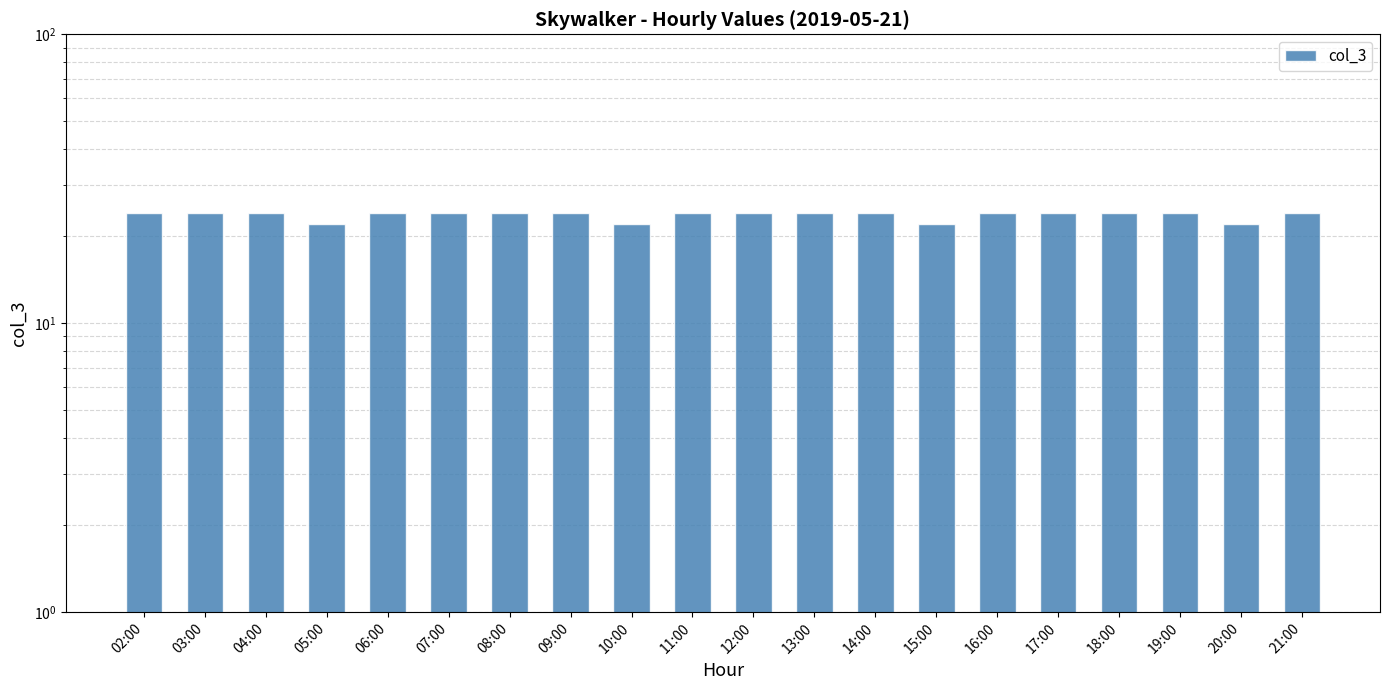

What is the difference between the second highest and second lowest values?

2